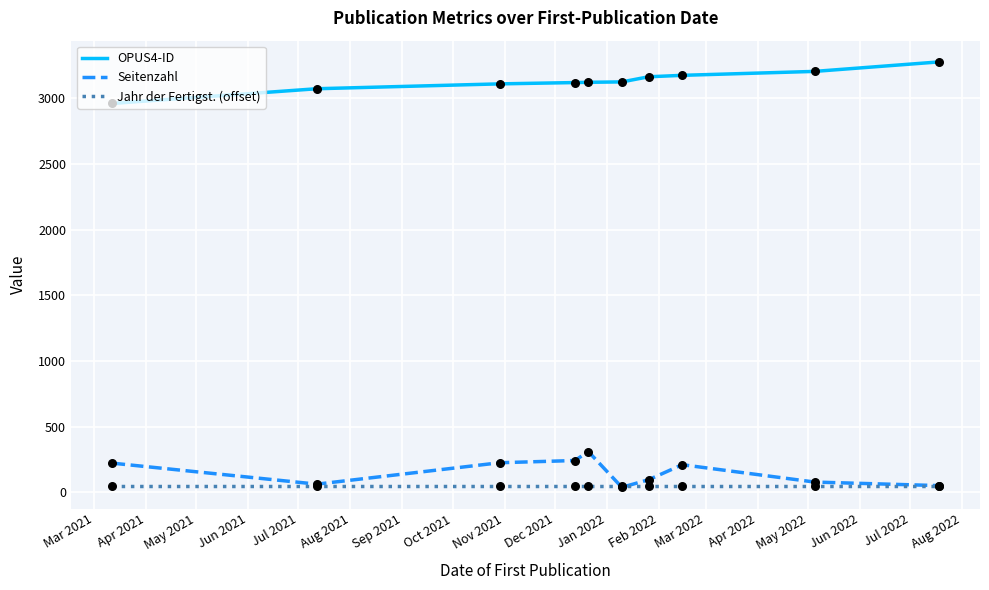

What is the greatest value displayed?

3277